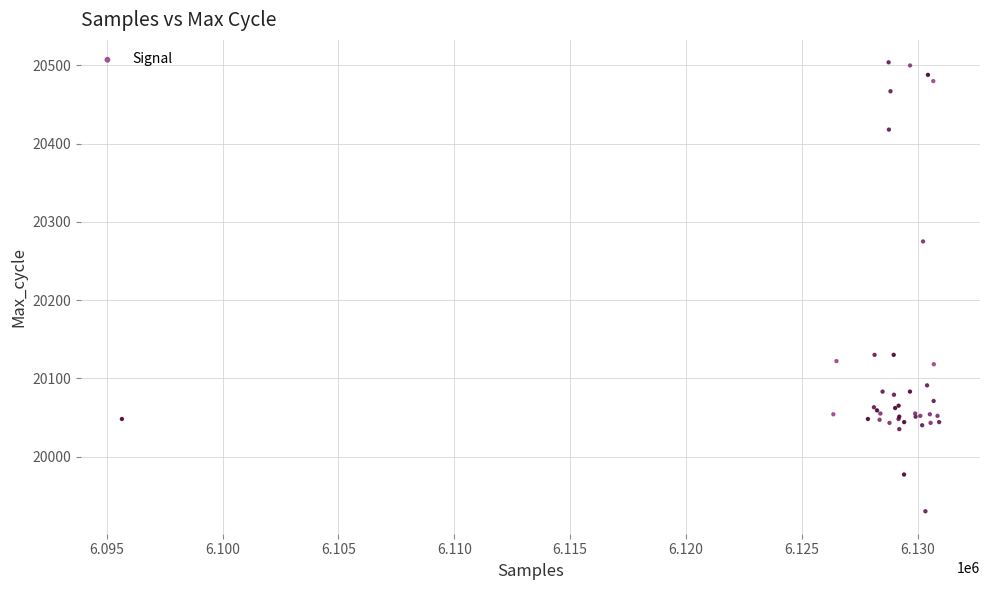

What Y value in the scatter plot is closest to 20217?

20275